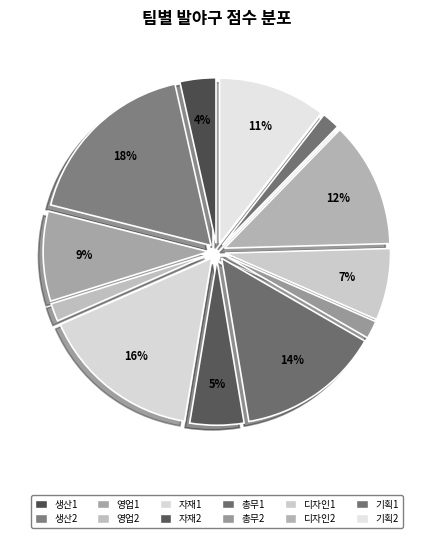

Is there a majority slice in this chart?

No